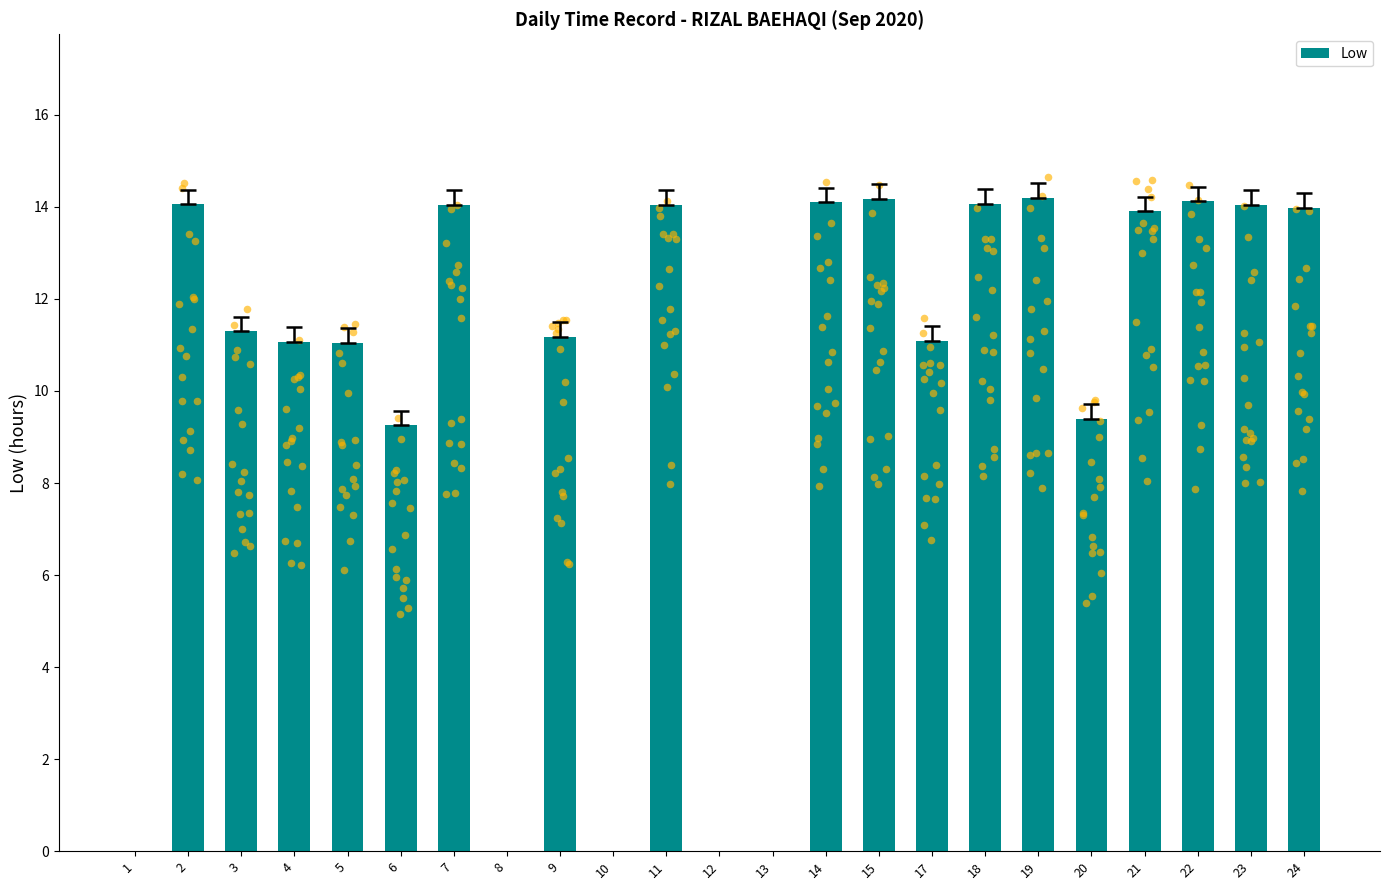

What is the change in value from 6 to 21?

+4.7